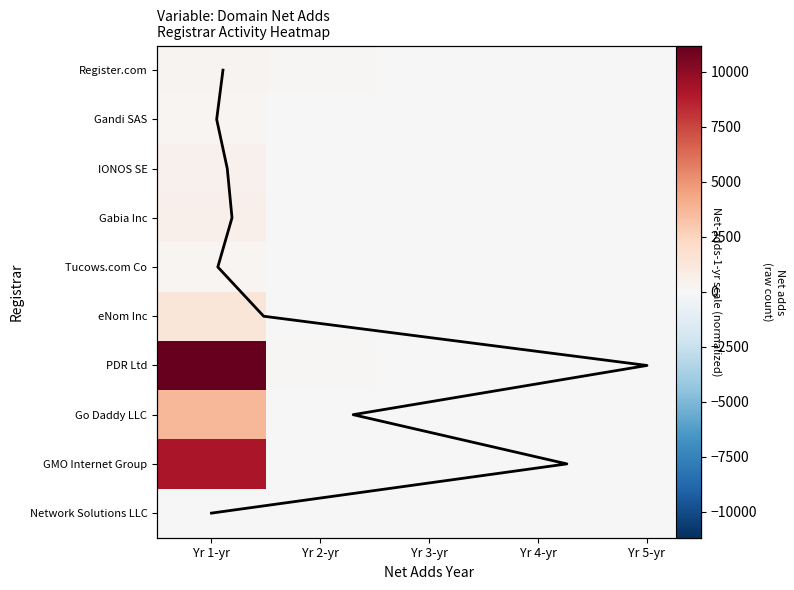

What is the difference between the second highest and second lowest values in the Register.com series?

91